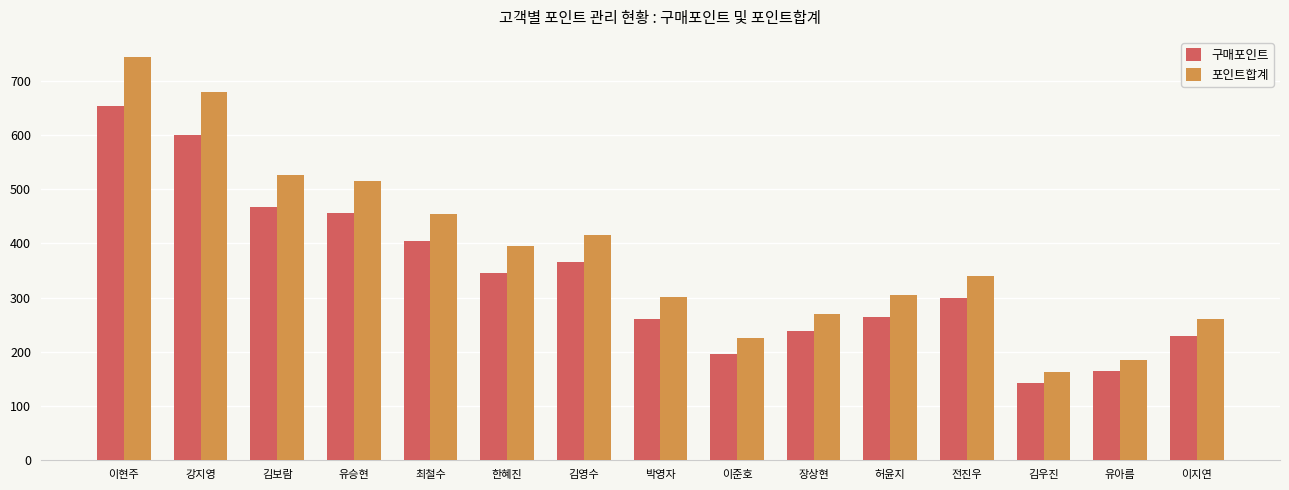

What is the label of the 14th bar from the left?

유아름